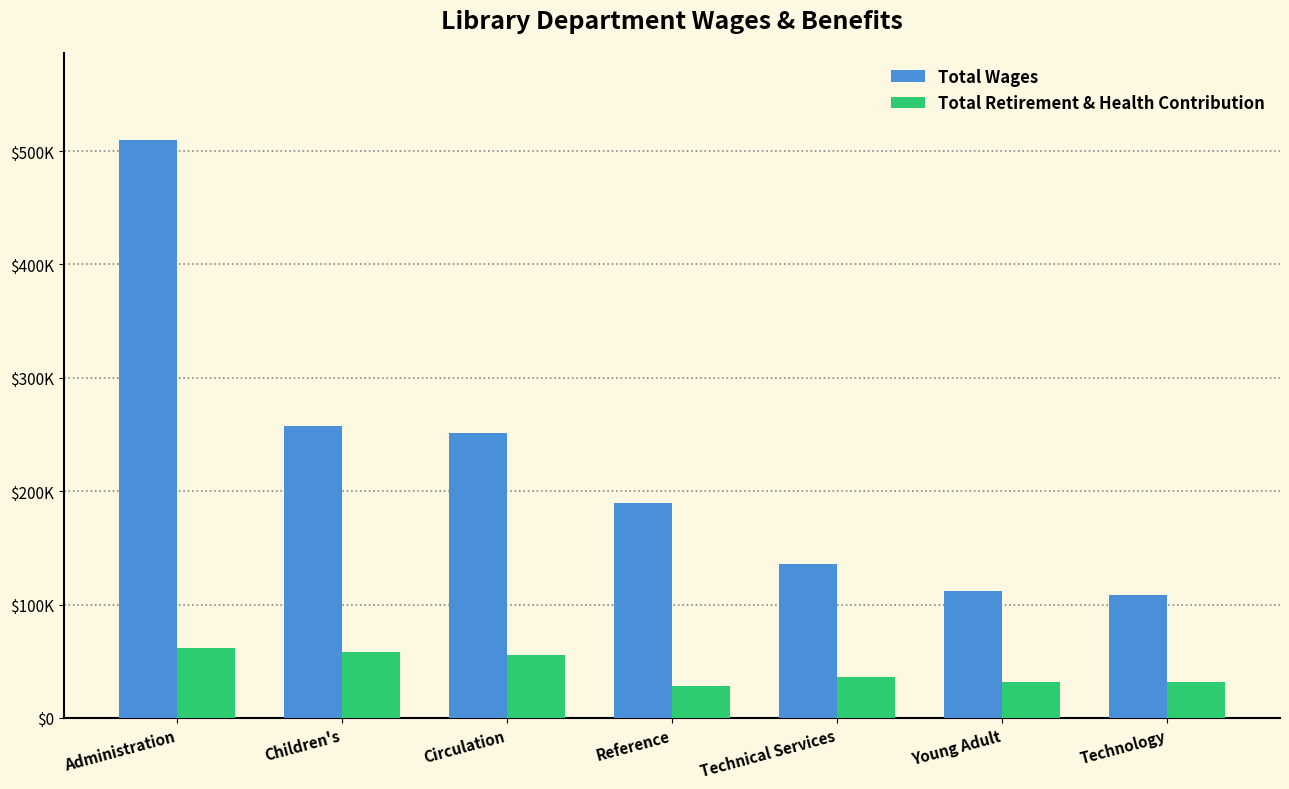

Reading left to right, transcribe all the data shown in this chart.

Total Wages: 510038	257508	251222	189209	135777	112242	108181
Total Retirement & Health Contribution: 61677	57785	55590	28312	36385	31838	31372